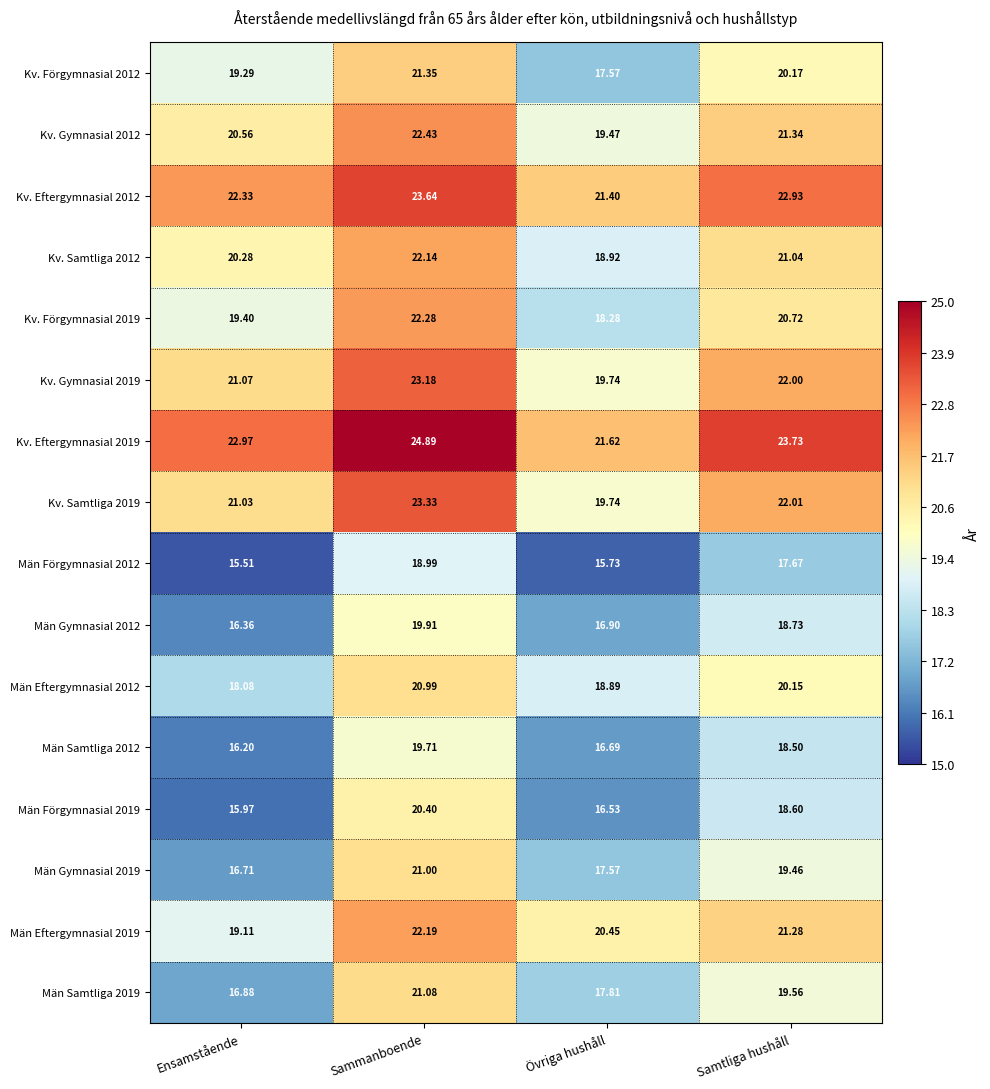

What is the total value across all series at Samtliga hushåll?

327.9